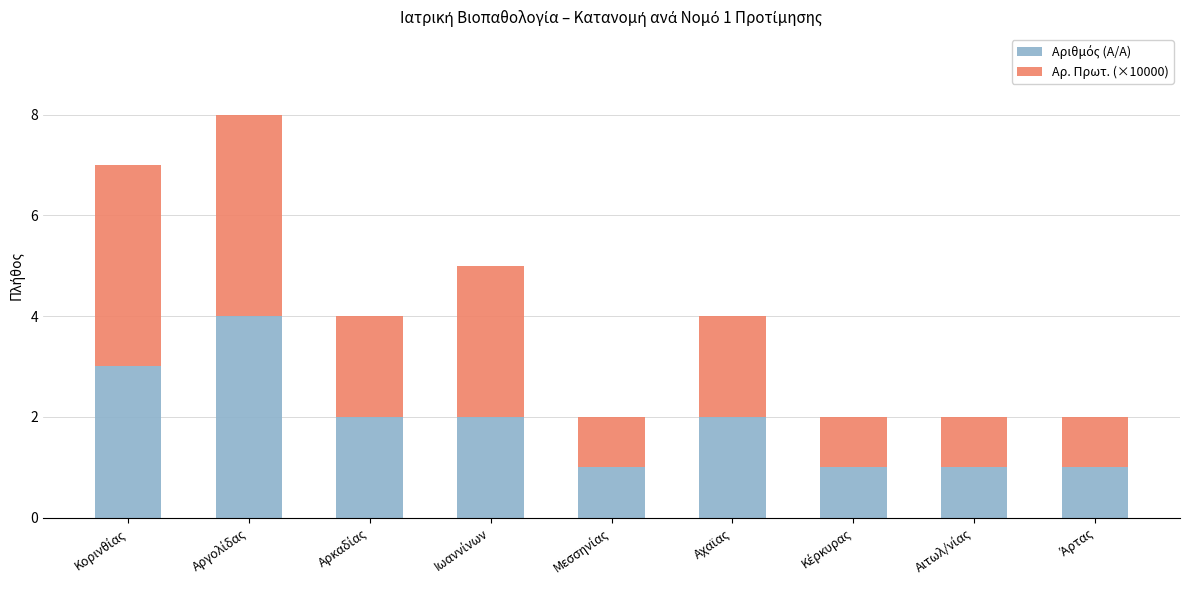

Does the chart contain any negative values?

No